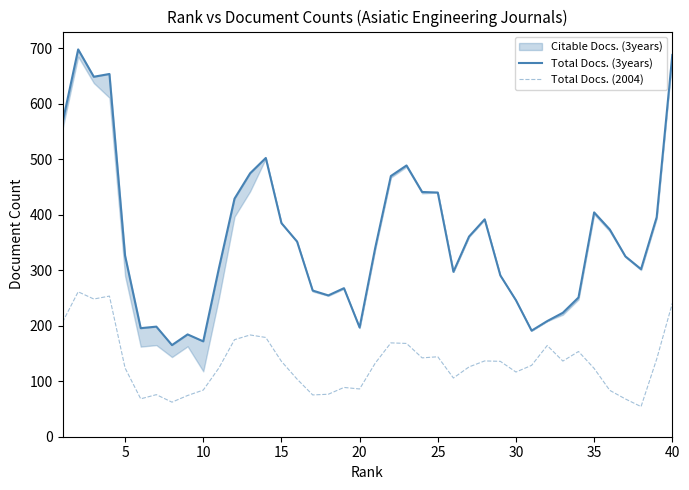

How many interior local peaks does the Total Docs. (2004) series have?

10